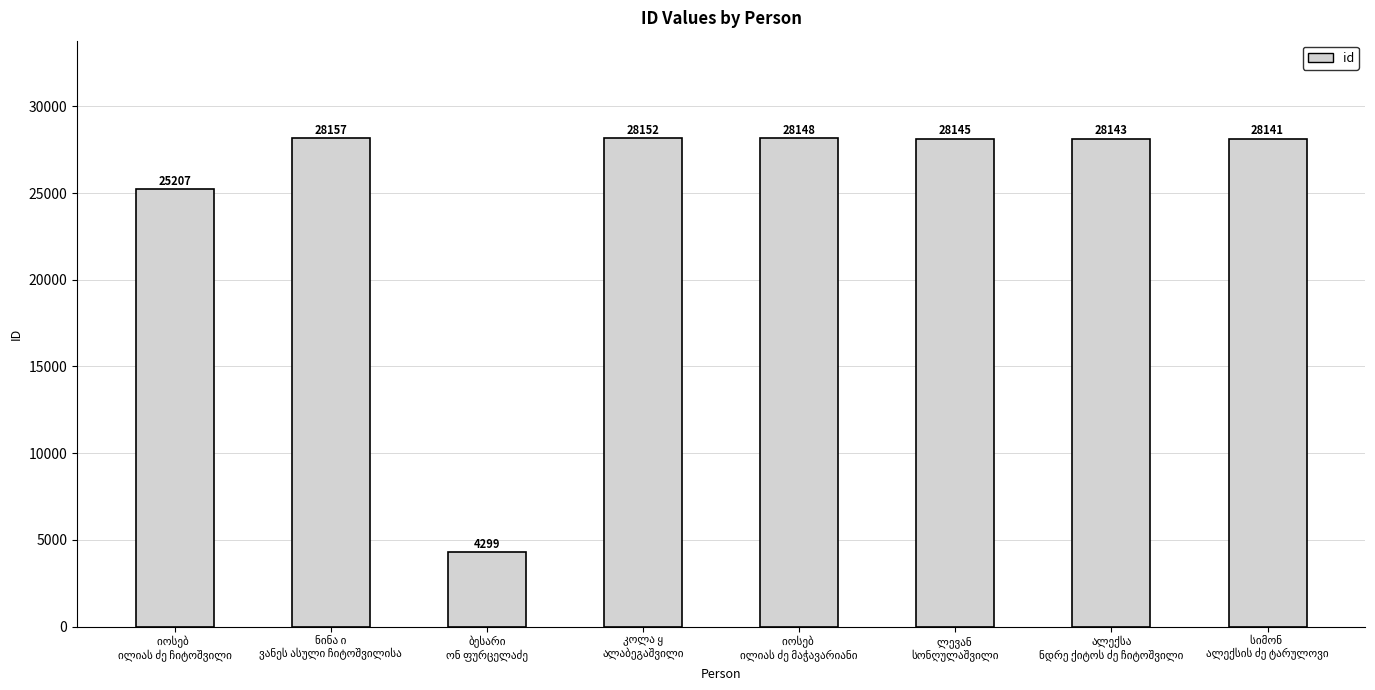

What is the minimum value shown in the chart?

4299